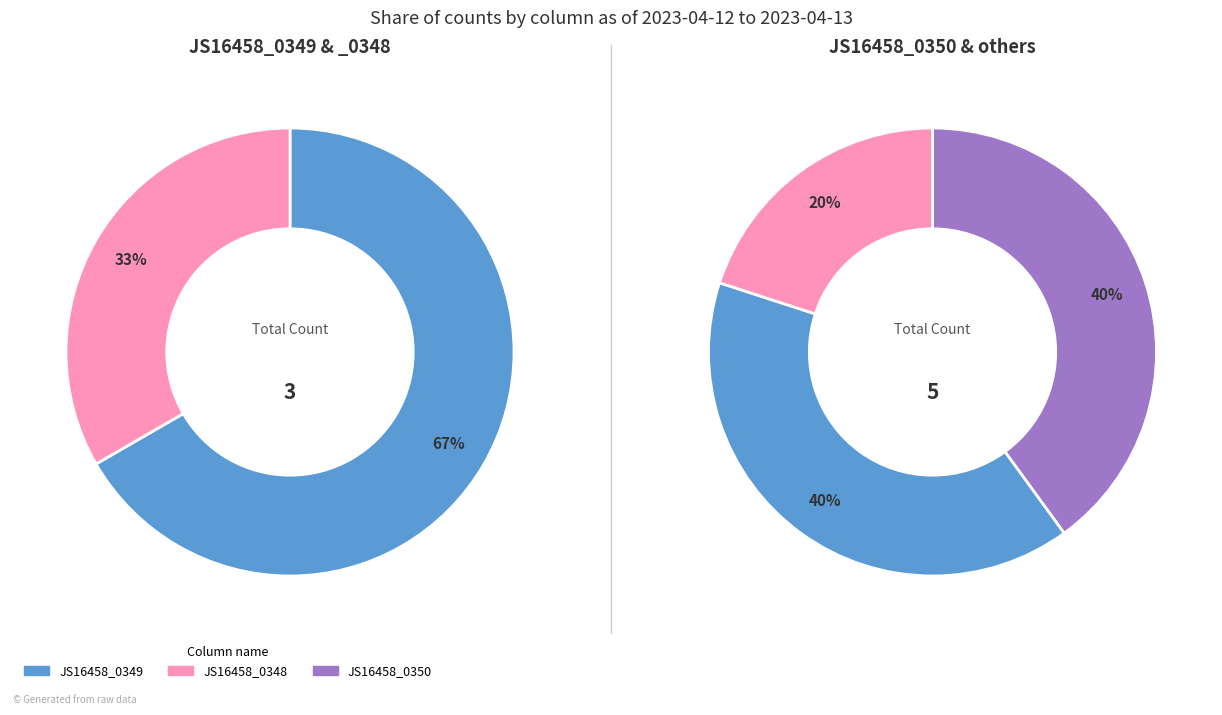

What is the total percentage of 2023-04-12 and 2023-04-13?

100.0%